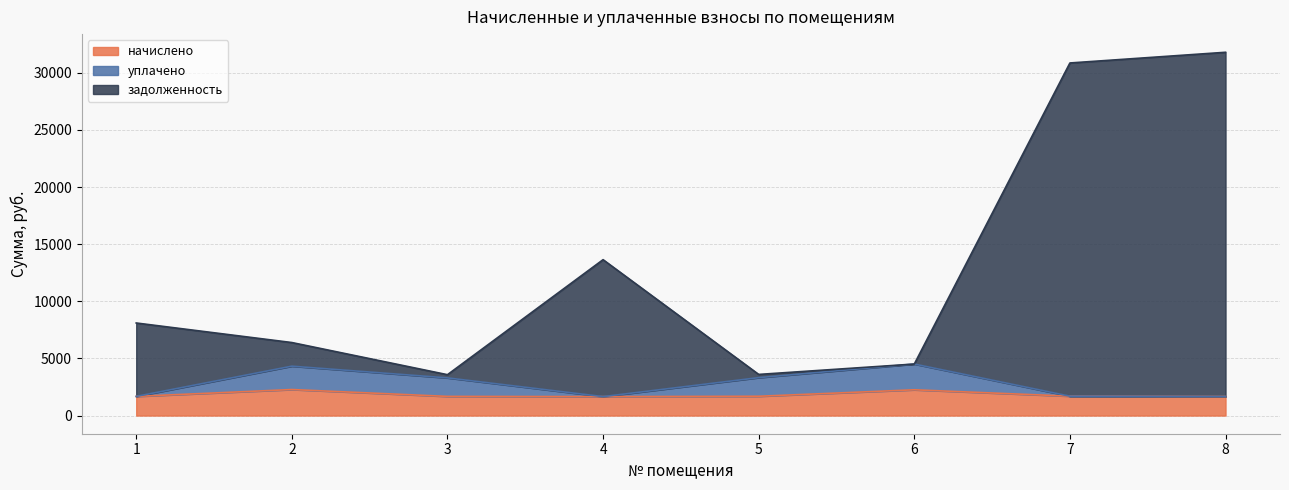

True or false: начислено and задолженность intersect in this chart.

False